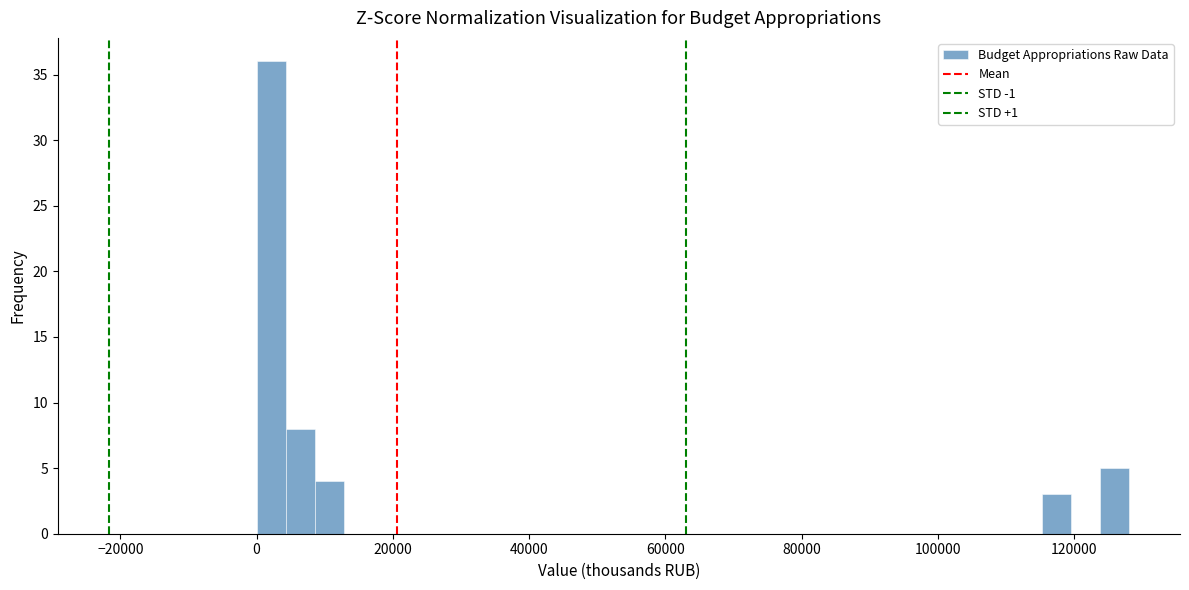

Read against the x-axis, roughly where is the centre of the tallest bar?

2000